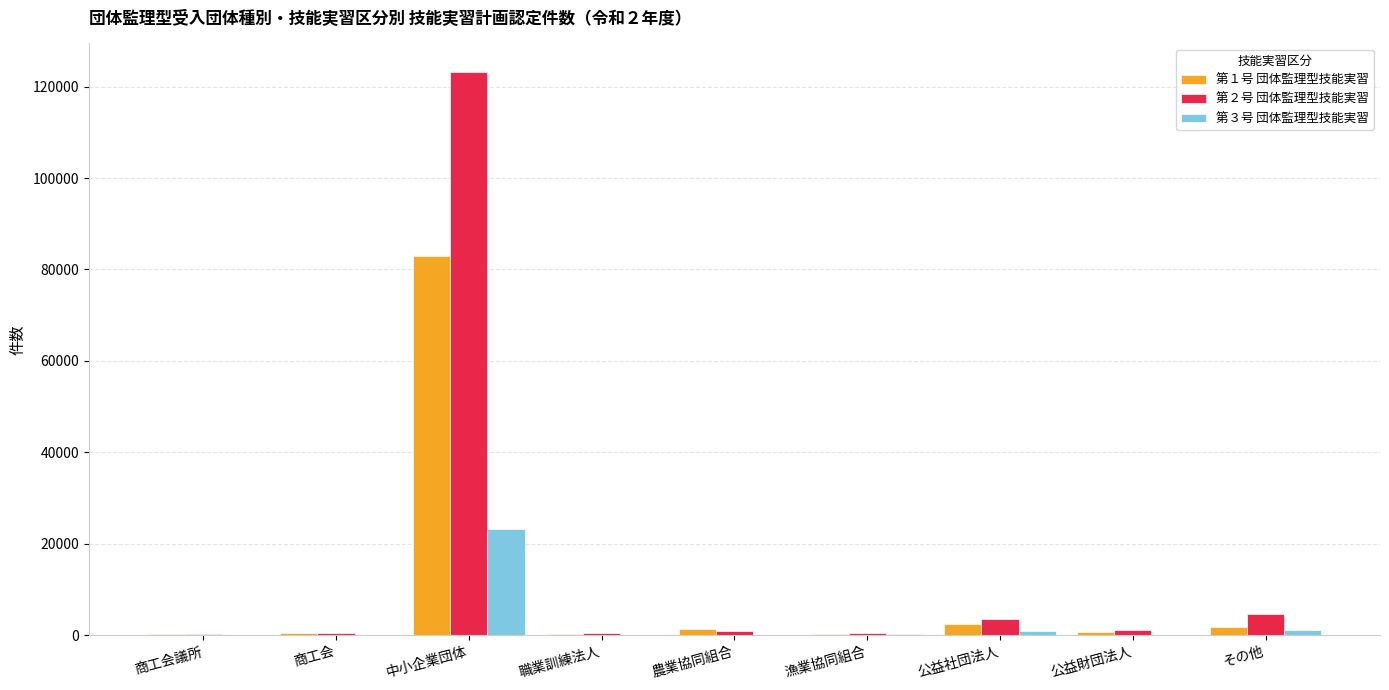

Is it true that 第３号 団体監理型技能実習 equals 86 at 商工会?

True